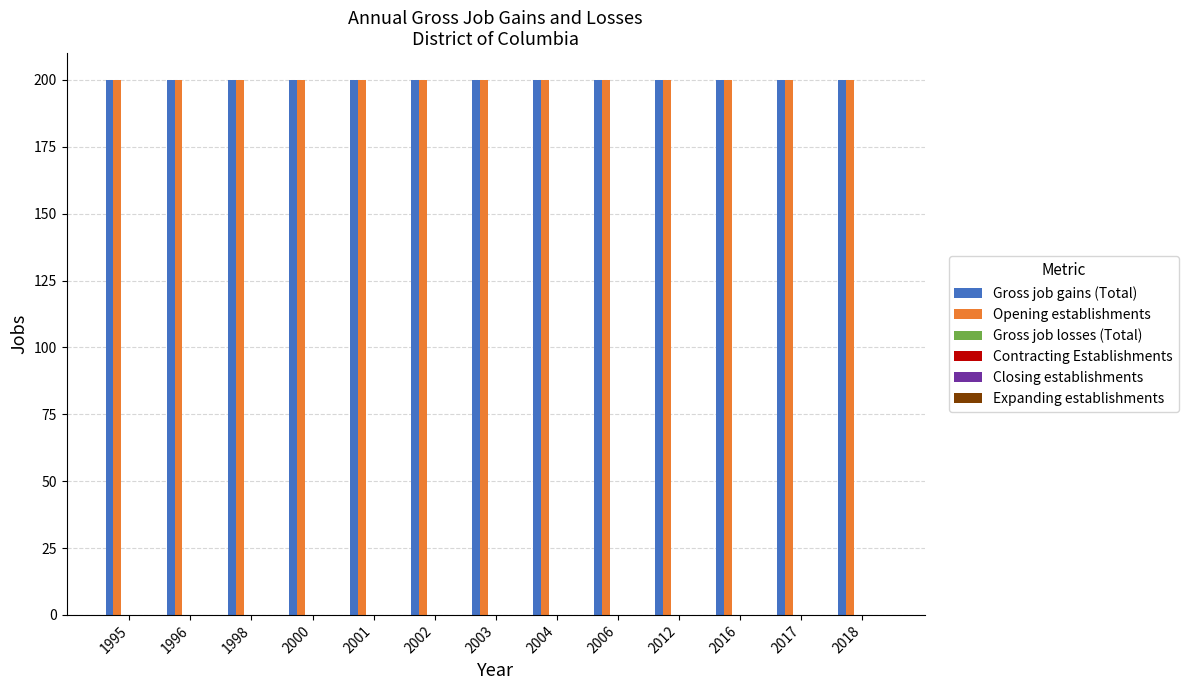

What is the sum of the Gross job gains (Total) values at 2017 and 2002?

400